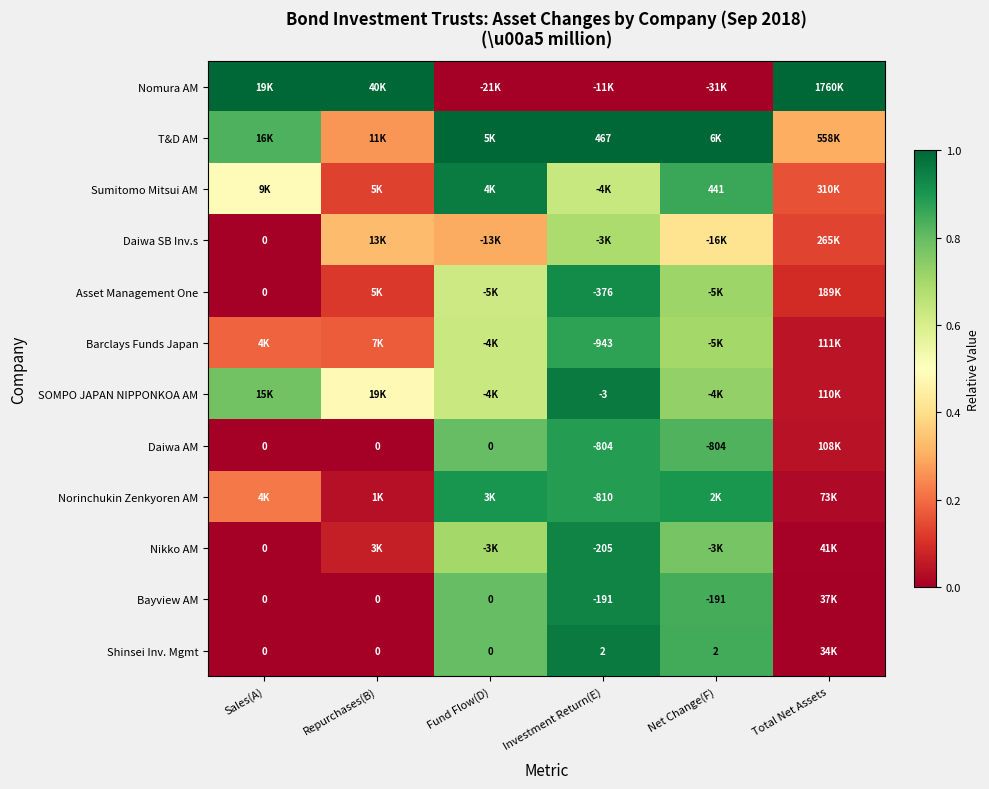

List the series in order of their peak value, highest first.

Nomura AM, T&D AM, Shinsei Inv. Mgmt, SOMPO JAPAN NIPPONKOA AM, Sumitomo Mitsui AM, Bayview AM, Nikko AM, Asset Management One, Norinchukin Zenkyoren AM, Daiwa AM, Barclays Funds Japan, Daiwa SB Inv.s